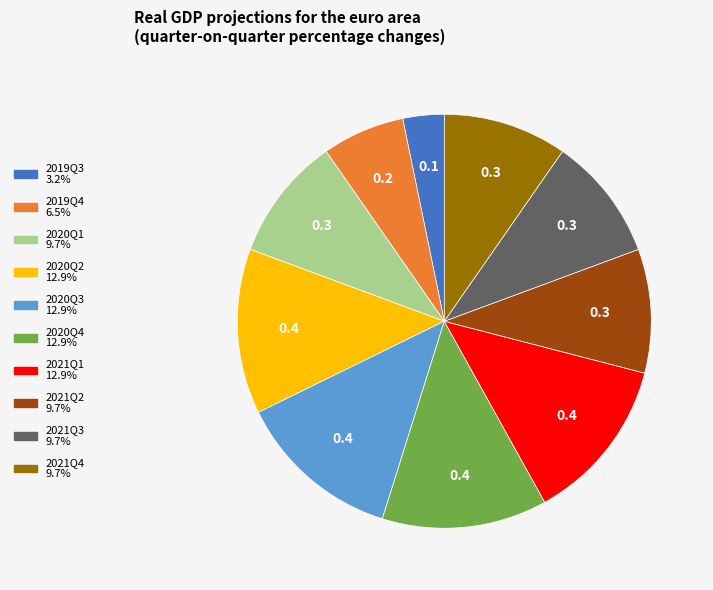

Does 2020Q1 represent more than half of the total?

No